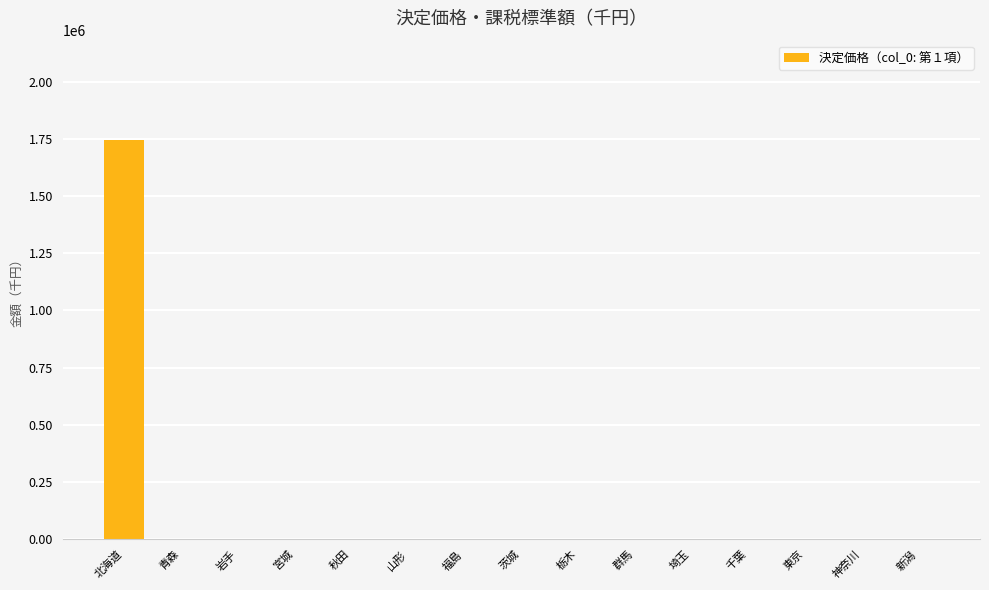

What is the sum of all values?

1743485